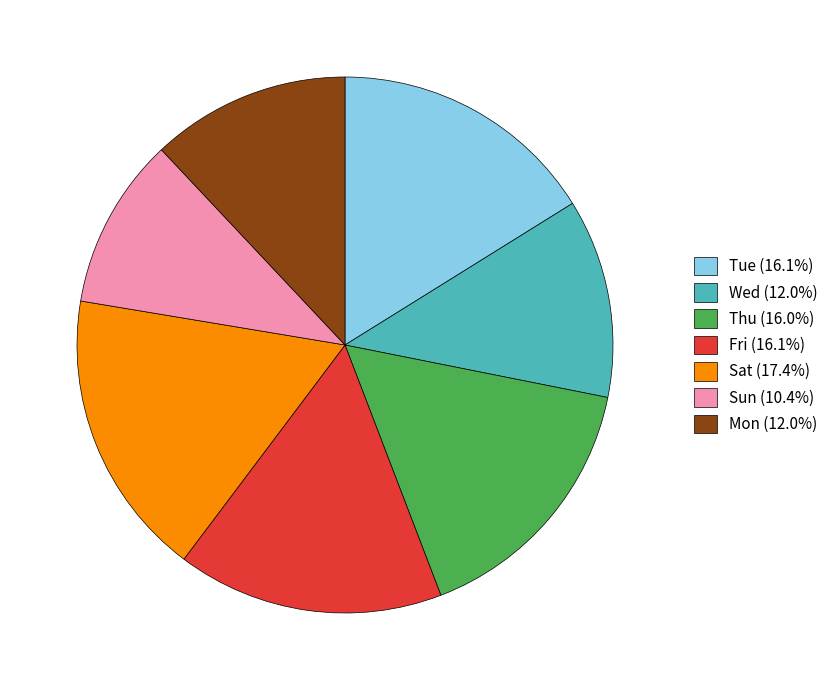

Does Wed (12.0%) account for over 50% of the chart?

No